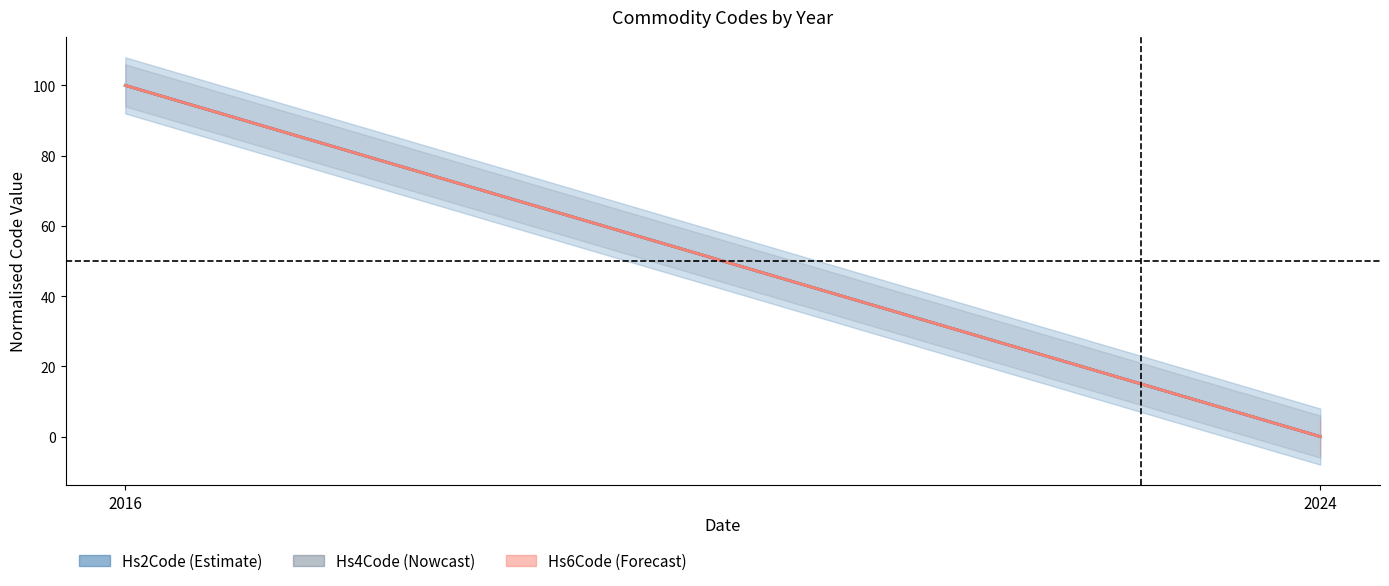

How many Hs4Code (Nowcast) values are between 0 and 100?

2